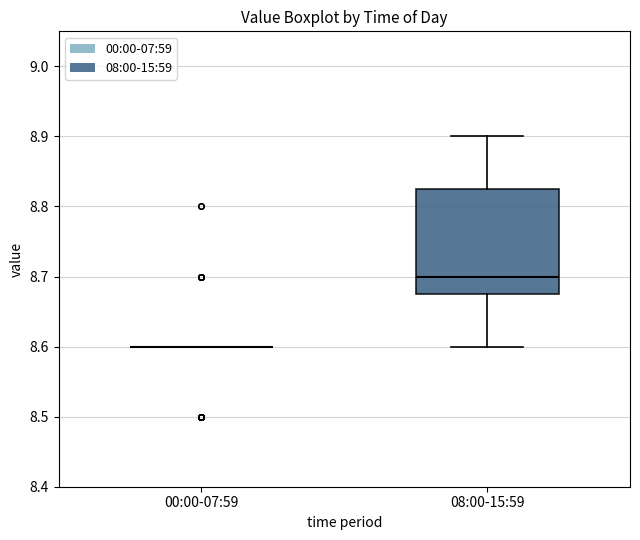

Reading left to right, transcribe this box plot: for each box, give where its median line is, the range the box spans, and where its two whiskers end, as read against the y-axis. The values are not printed on the chart, so give them approximately, as read against the axis.

00:00-07:59: box collapsed to a line at 8.60, whiskers 8.60 to 8.60
08:00-15:59: median 8.70, box 8.68 to 8.83, whiskers 8.60 to 8.90